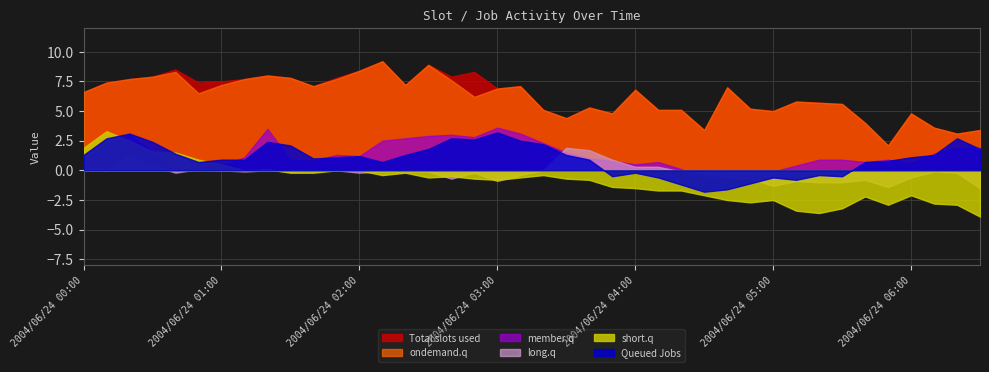

Does the chart have visible grid lines?

Yes